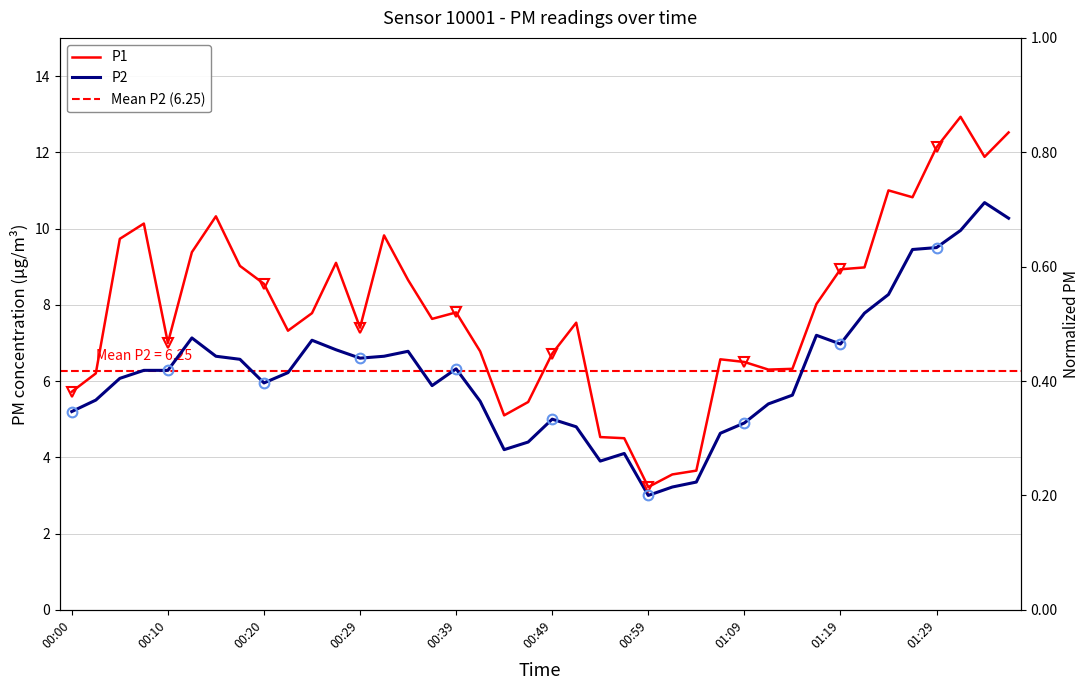

At which label does P2 first exceed 6?

00:05